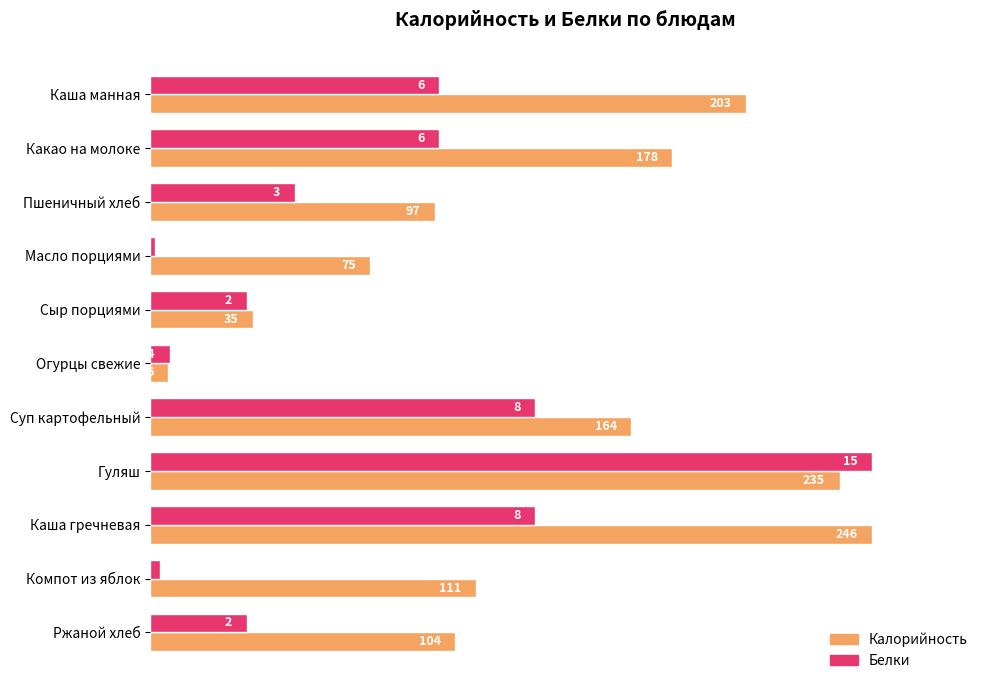

What are all the series names shown in the legend?

Калорийность, Белки